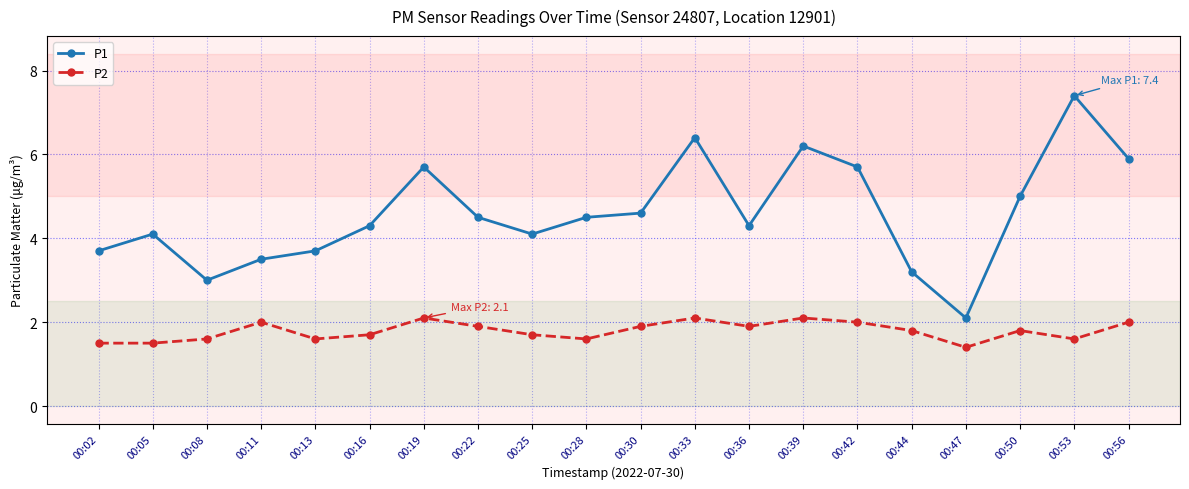

Reading right to left, extract all data points from this chart.

P1: 00:56=5.9	00:53=7.4	00:50=5.0	00:47=2.1	00:44=3.2	00:42=5.7	00:39=6.2	00:36=4.3	00:33=6.4	00:30=4.6	00:28=4.5	00:25=4.1	00:22=4.5	00:19=5.7	00:16=4.3	00:13=3.7	00:11=3.5	00:08=3.0	00:05=4.1	00:02=3.7
P2: 00:56=2.0	00:53=1.6	00:50=1.8	00:47=1.4	00:44=1.8	00:42=2.0	00:39=2.1	00:36=1.9	00:33=2.1	00:30=1.9	00:28=1.6	00:25=1.7	00:22=1.9	00:19=2.1	00:16=1.7	00:13=1.6	00:11=2.0	00:08=1.6	00:05=1.5	00:02=1.5